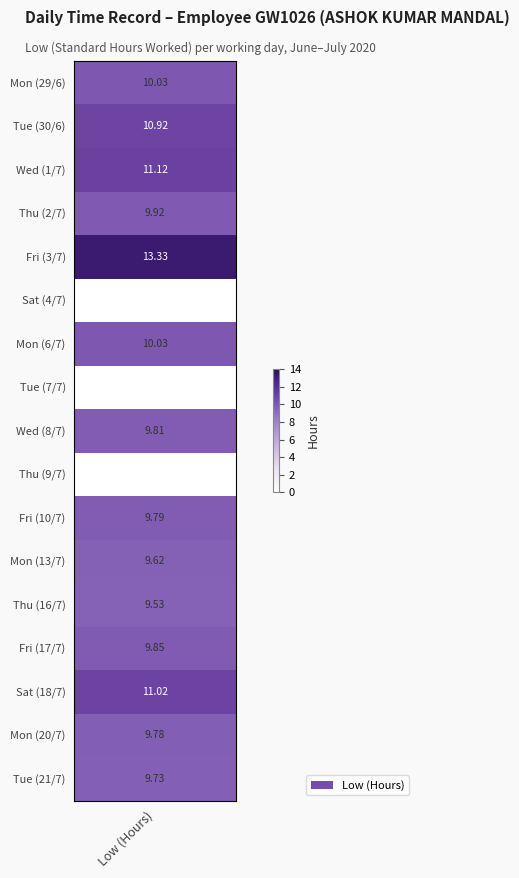

How many positive values does the 21 series have?

1